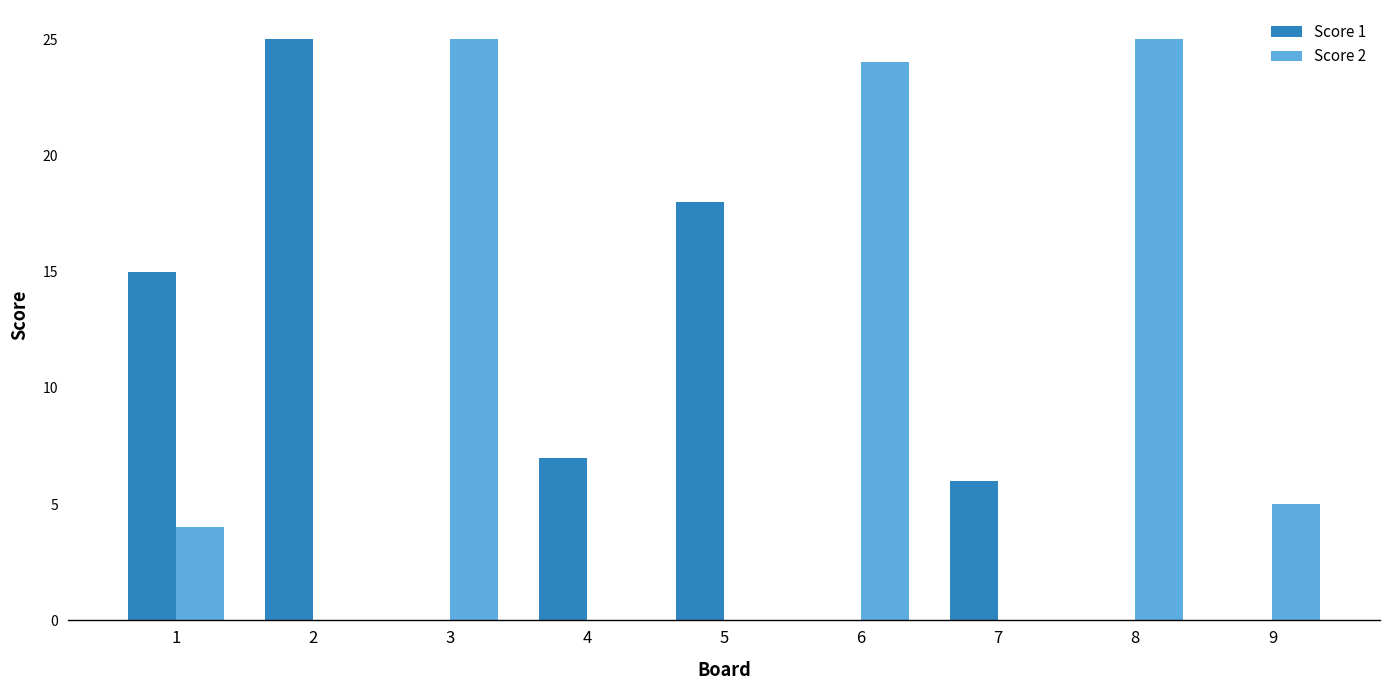

Count the number of categories in the chart.

9